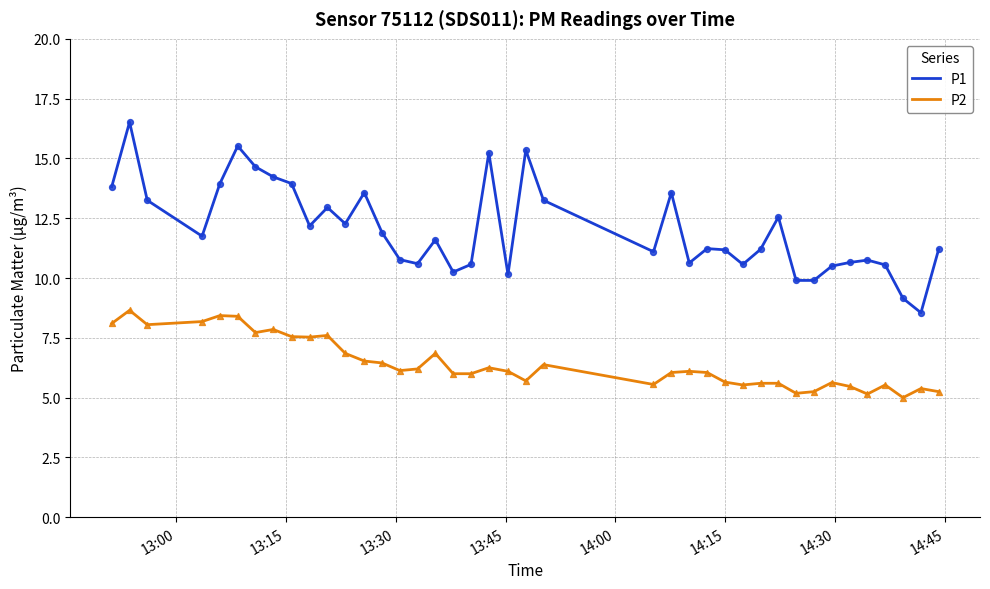

What are all the series names shown in the legend?

P1, P2